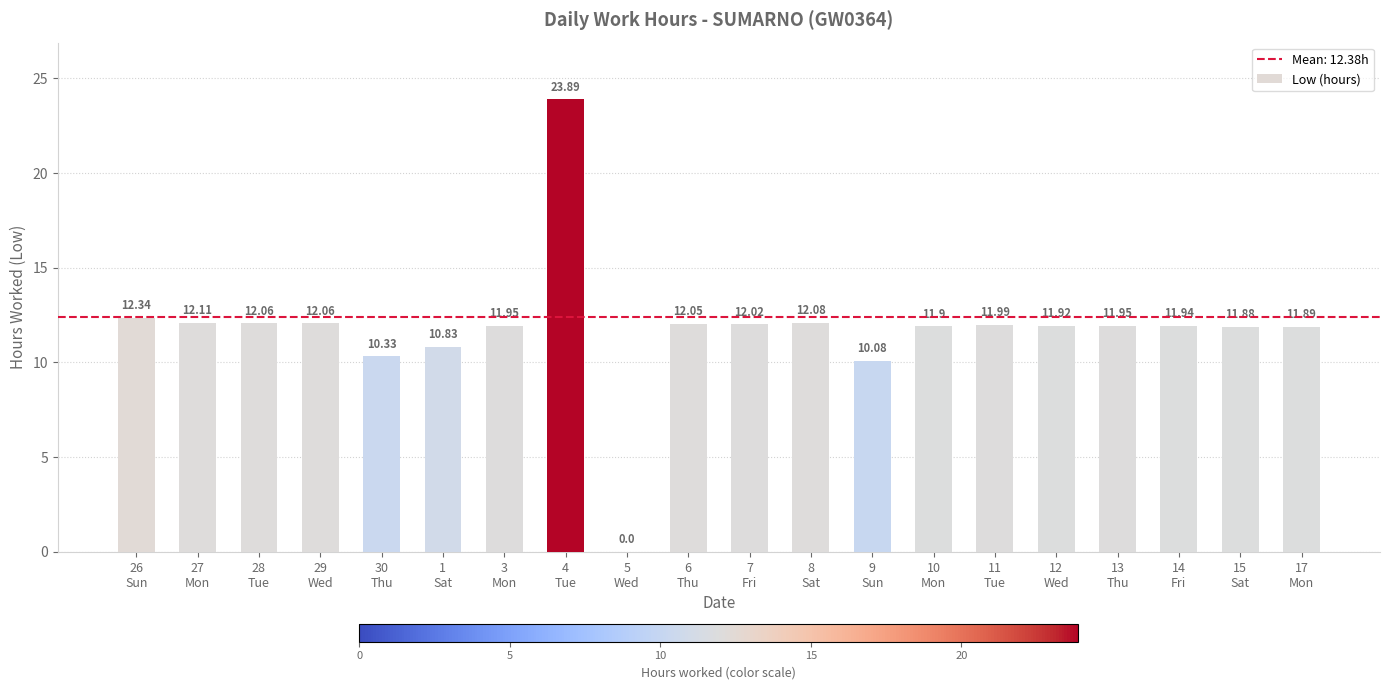

True or false: the data shows 17.5 at 7
Fri.

False